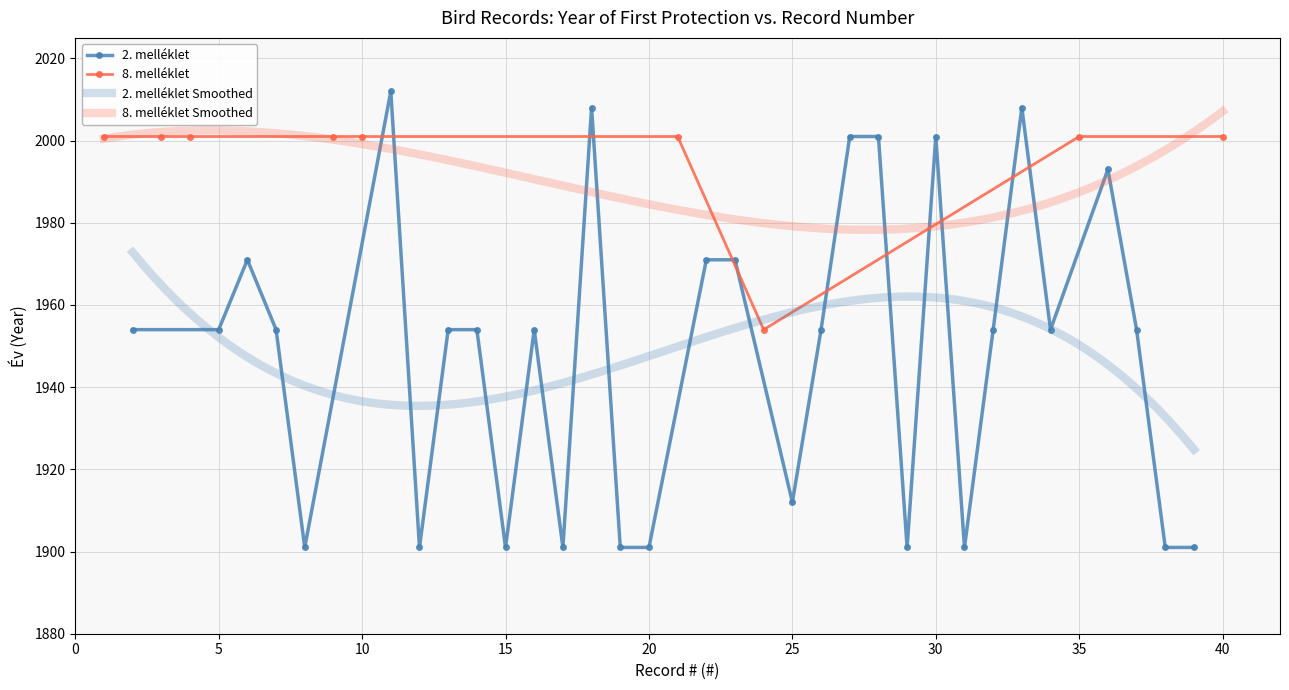

Rank the series at 5 from highest to lowest value.

8. melléklet, 2. melléklet